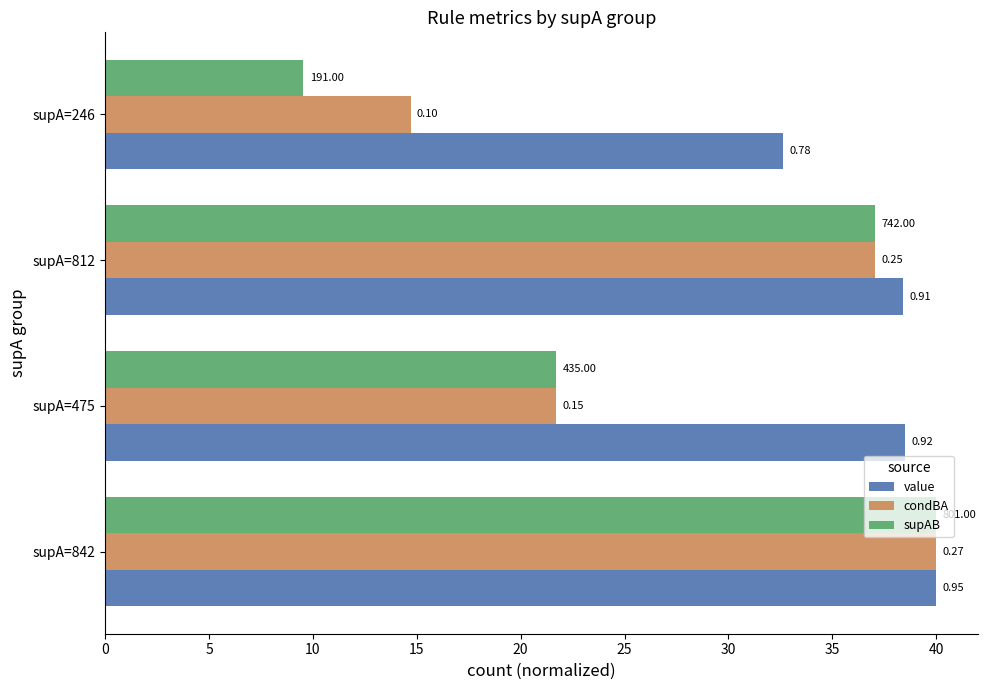

What are all the series names shown in the legend?

value, condBA, supAB